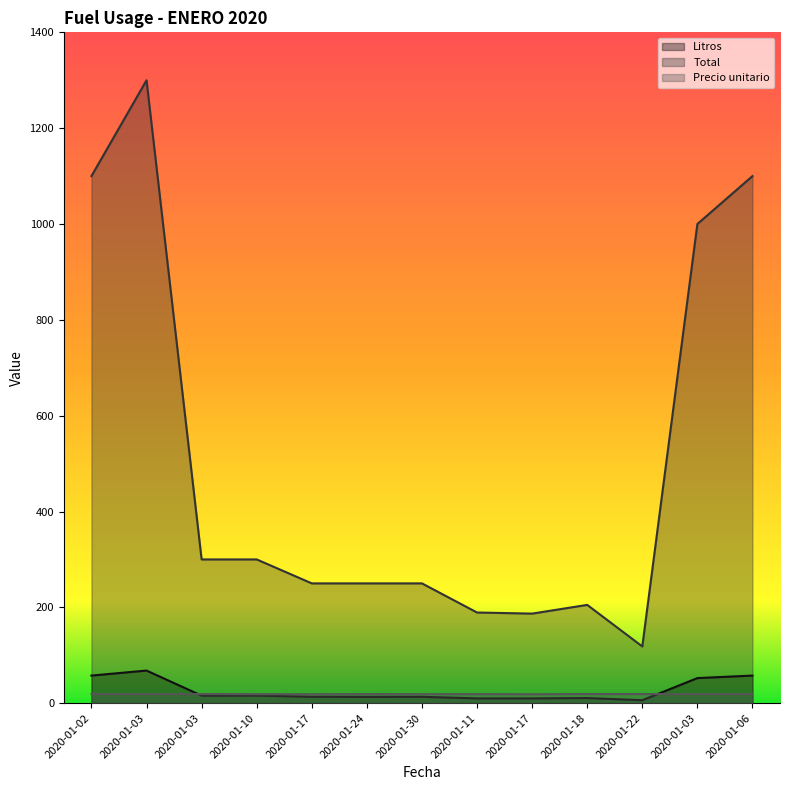

Between 2020-01-30 and 2020-01-11, which series saw the biggest shift?

Total